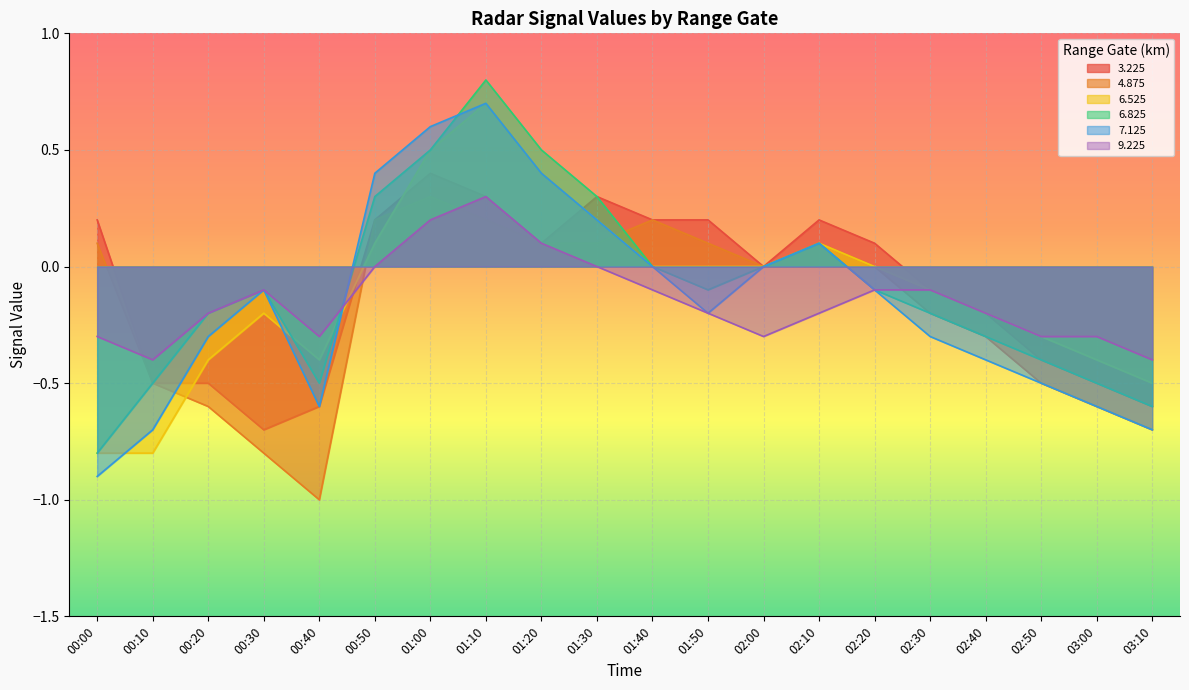

The value of 4.875 at 00:40 is -1.0. True or false?

True